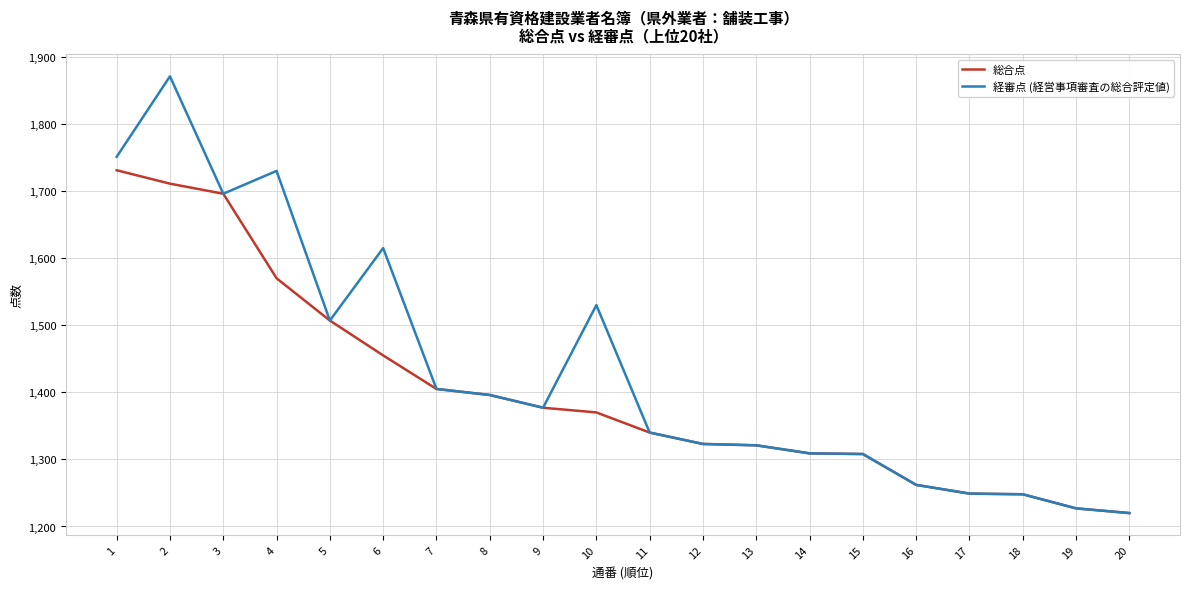

Rank the series by their average value, from highest to lowest.

経審点 (経営事項審査の総合評定値), 総合点